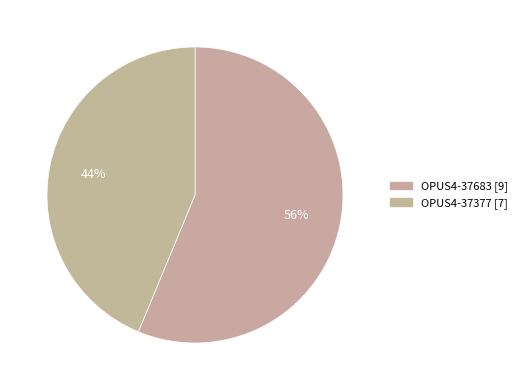

Between OPUS4-37683 and OPUS4-37377, which is larger?

OPUS4-37683